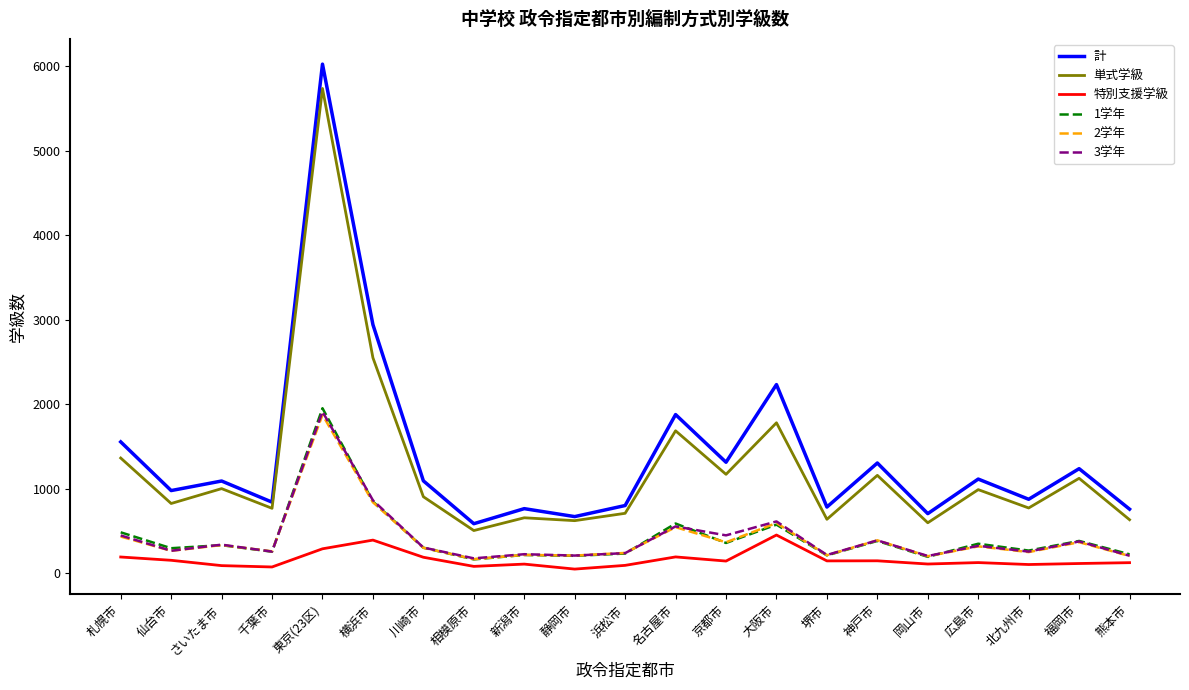

Does the chart have visible grid lines?

No